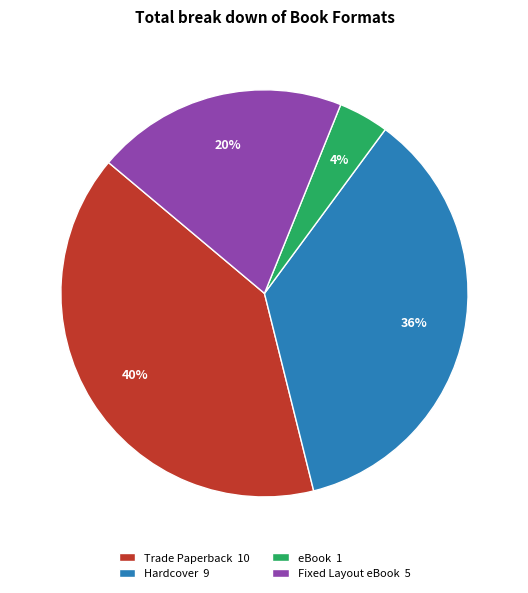

Is Trade Paperback the majority of the pie?

No